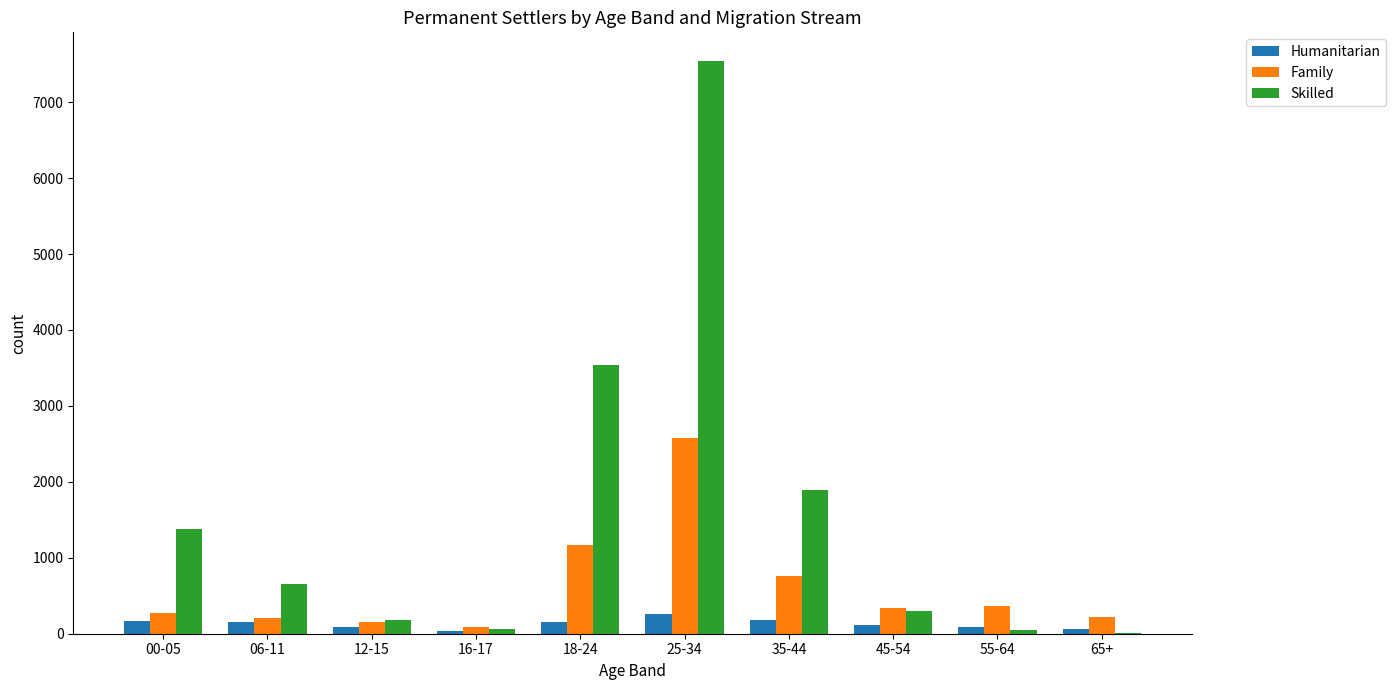

At which category does the chart reach its peak across all series?

25-34